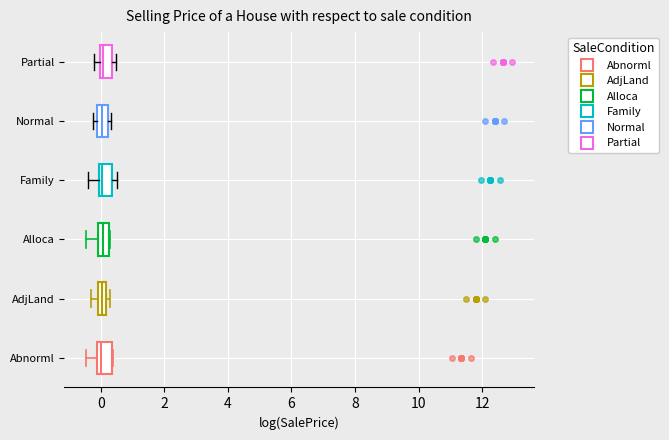

Where does the left whisker of the box for Alloca end on the x-axis? The values are not printed on the chart, so give them approximately, as read against the axis.

-0.4